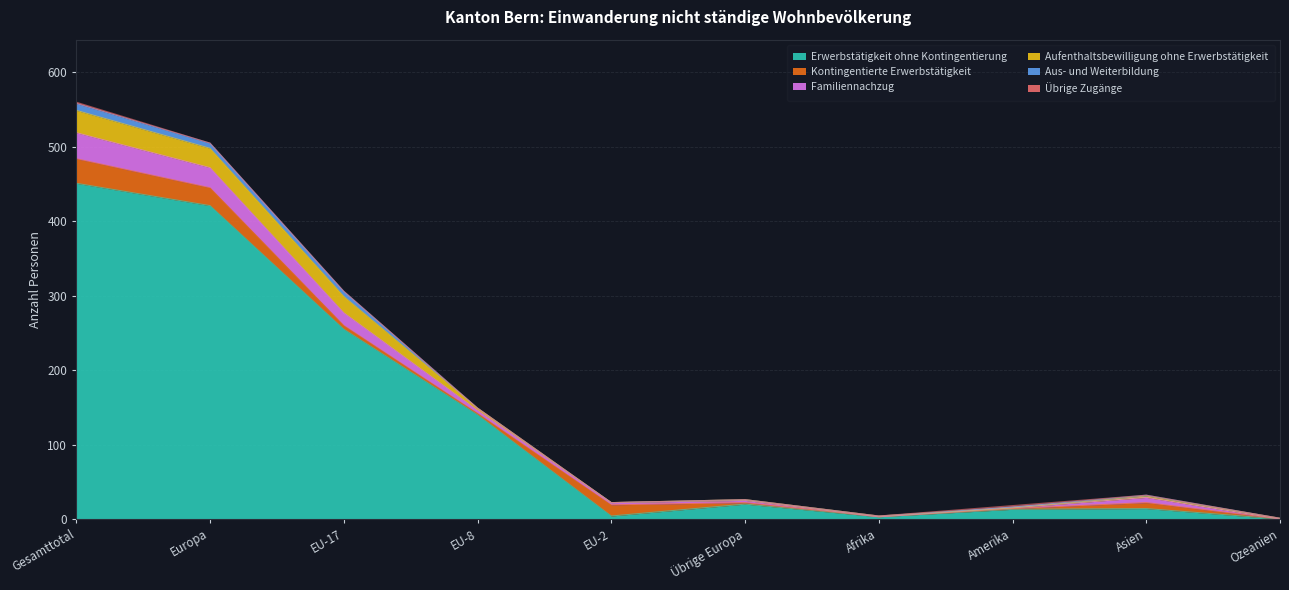

Reading left to right, transcribe all the data shown in this chart.

Erwerbstätigkeit ohne Kontingentierung: Gesamttotal=451	Europa=421	EU-17=255	EU-8=140	EU-2=4	Übrige Europa=20	Afrika=3	Amerika=13	Asien=14	Ozeanien=0
Kontingentierte Erwerbstätigkeit: Gesamttotal=33	Europa=24	EU-17=5	EU-8=2	EU-2=15	Übrige Europa=2	Afrika=0	Amerika=1	Asien=8	Ozeanien=0
Familiennachzug: Gesamttotal=35	Europa=27	EU-17=17	EU-8=4	EU-2=3	Übrige Europa=3	Afrika=0	Amerika=1	Asien=7	Ozeanien=0
Aufenthaltsbewilligung ohne Erwerbstätigkeit: Gesamttotal=30	Europa=26	EU-17=22	EU-8=3	EU-2=0	Übrige Europa=1	Afrika=1	Amerika=0	Asien=2	Ozeanien=1
Aus- und Weiterbildung: Gesamttotal=9	Europa=7	EU-17=7	EU-8=0	EU-2=0	Übrige Europa=0	Afrika=0	Amerika=1	Asien=1	Ozeanien=0
Übrige Zugänge: Gesamttotal=2	Europa=0	EU-17=0	EU-8=0	EU-2=0	Übrige Europa=0	Afrika=0	Amerika=2	Asien=0	Ozeanien=0